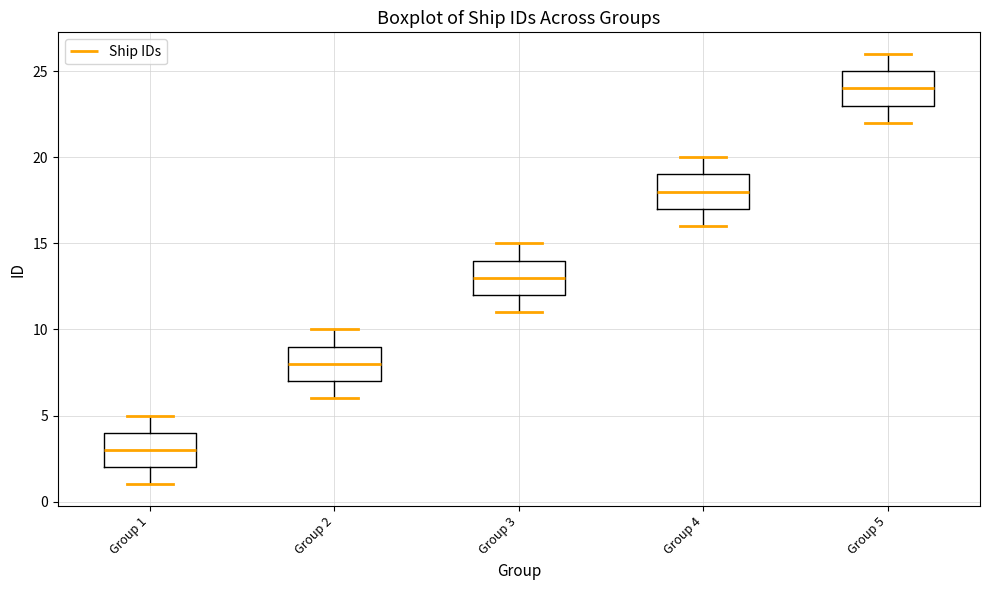

Which box's median line is the lowest?

Group 1